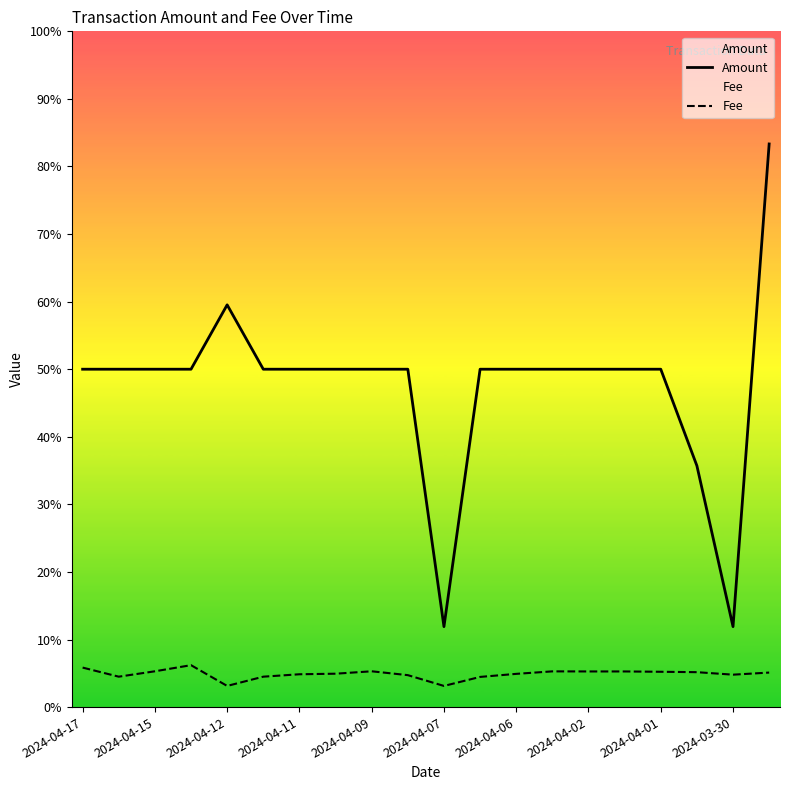

True or false: Fee has a value of 0.4 at 19.

True